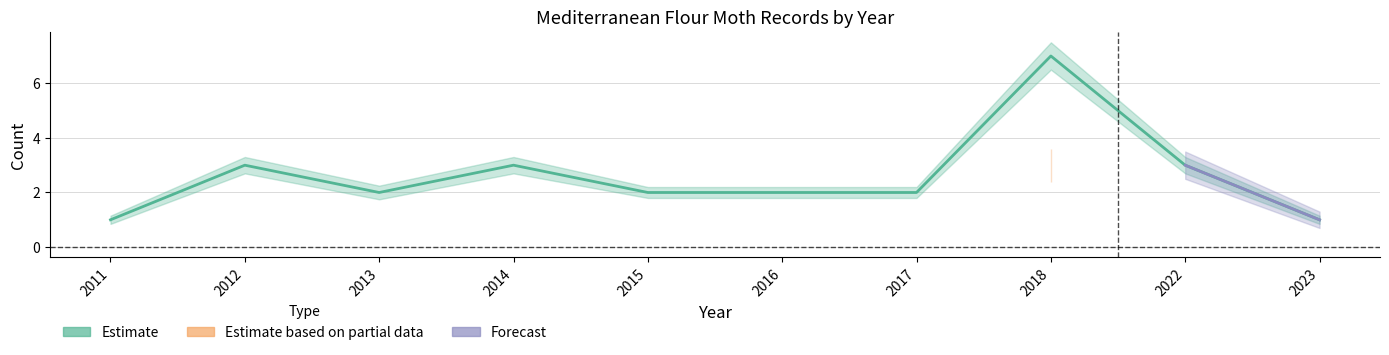

Count the number of categories in the chart.

10